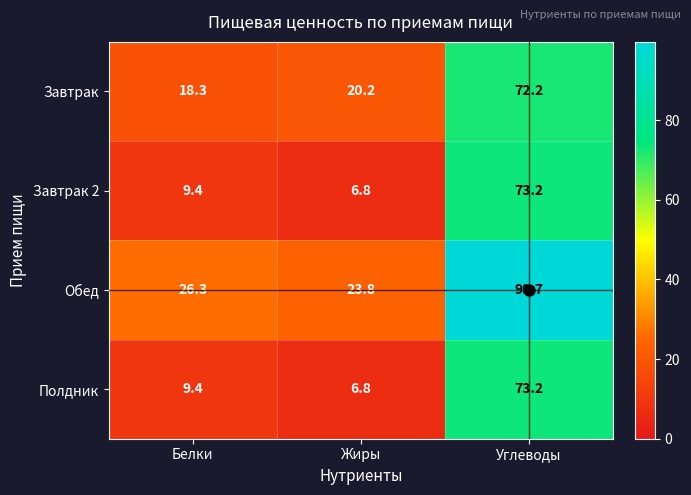

Which series has the largest range (max minus min)?

Обед